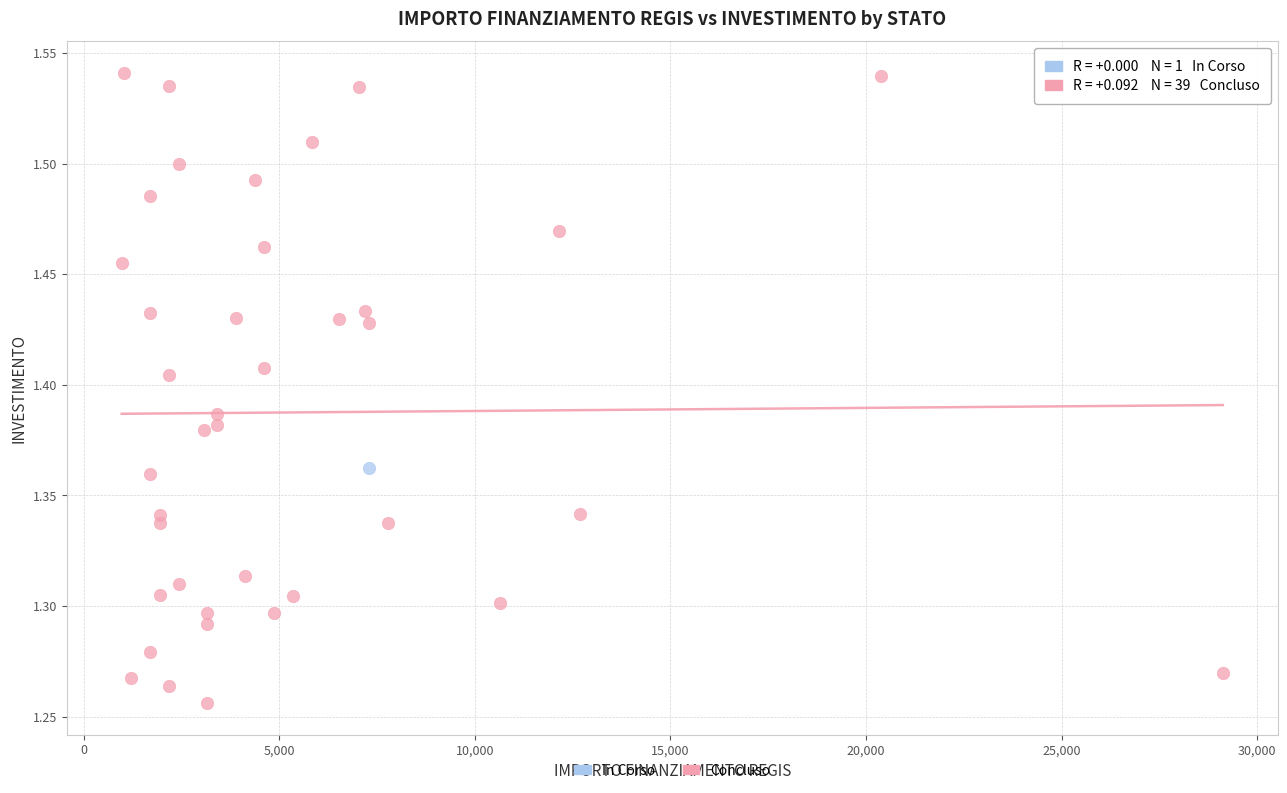

What are all the series names shown in the legend?

In Corso, Concluso